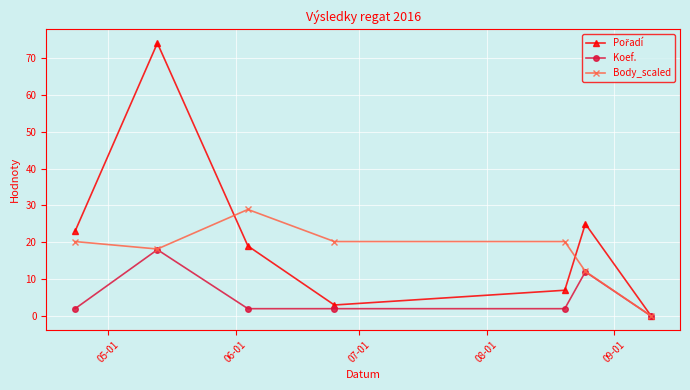

What is the value of the Body_scaled point at the 5th from the left?

20.2